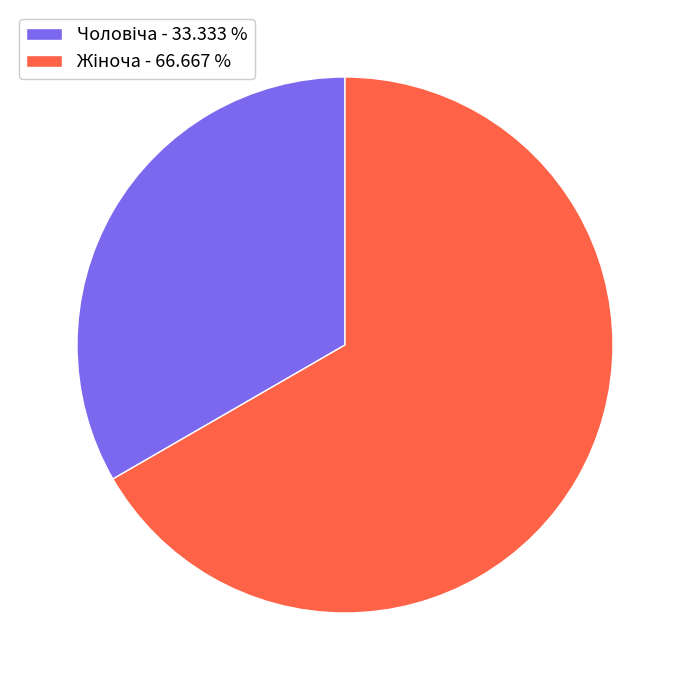

Count the number of slices in the pie.

2